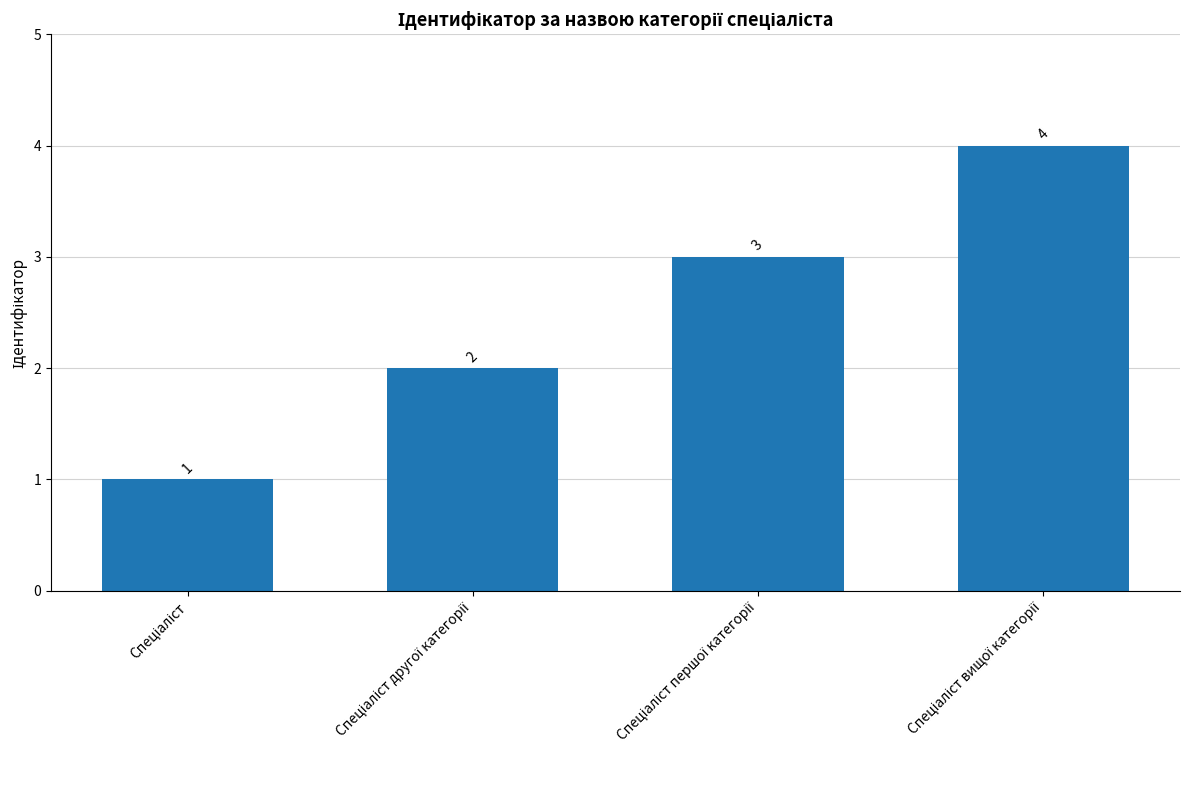

What is the difference between the second highest and minimum values?

2